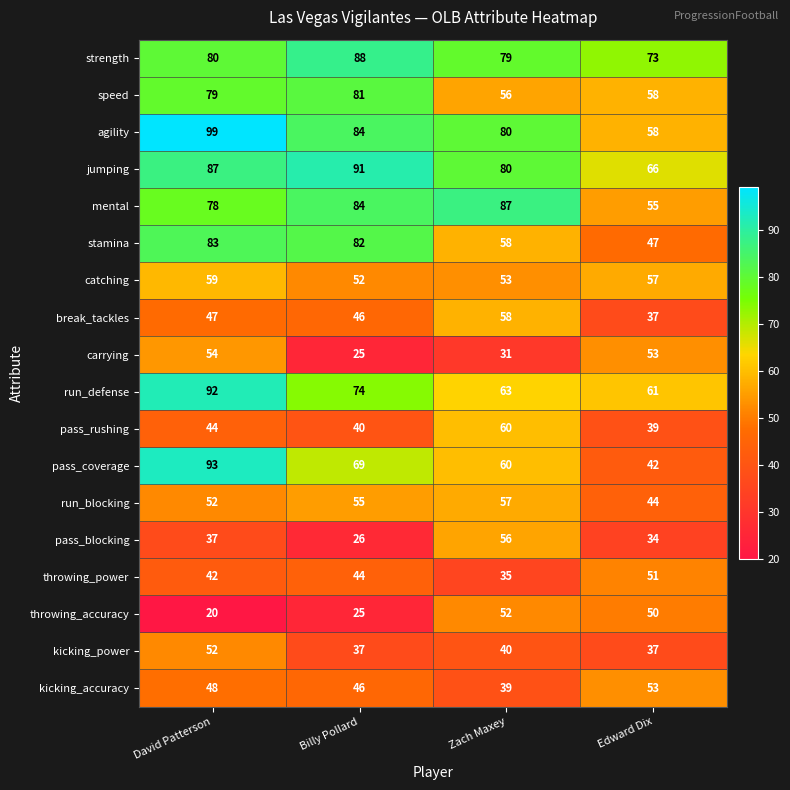

At which category is the sum across all series the highest?

David Patterson